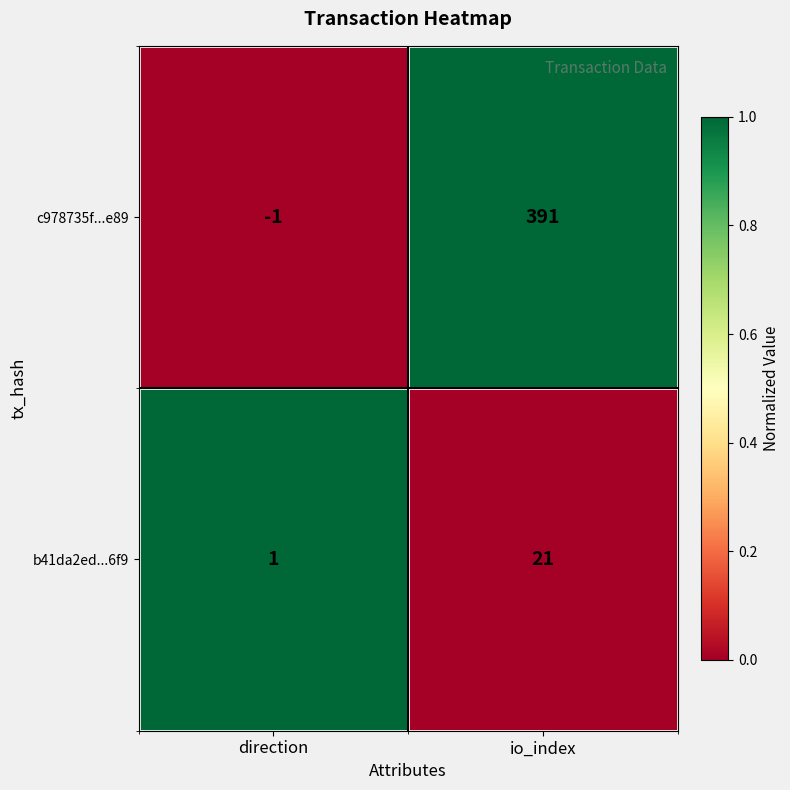

At which label is c978735f...e89 closest to 195?

direction